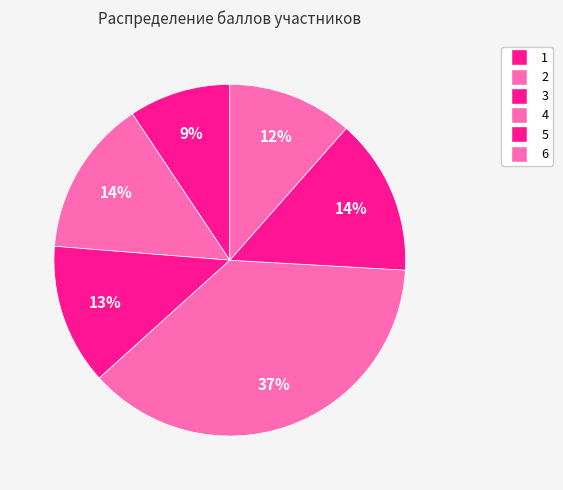

How many slices are in this pie chart?

6